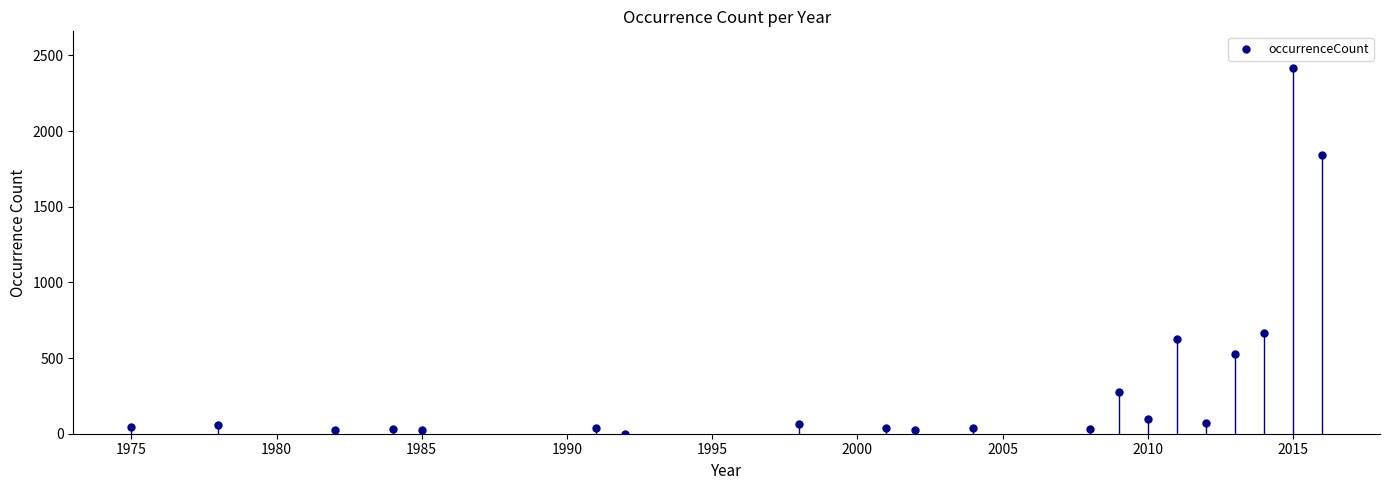

What is the range of Y values (max minus min)?

2416